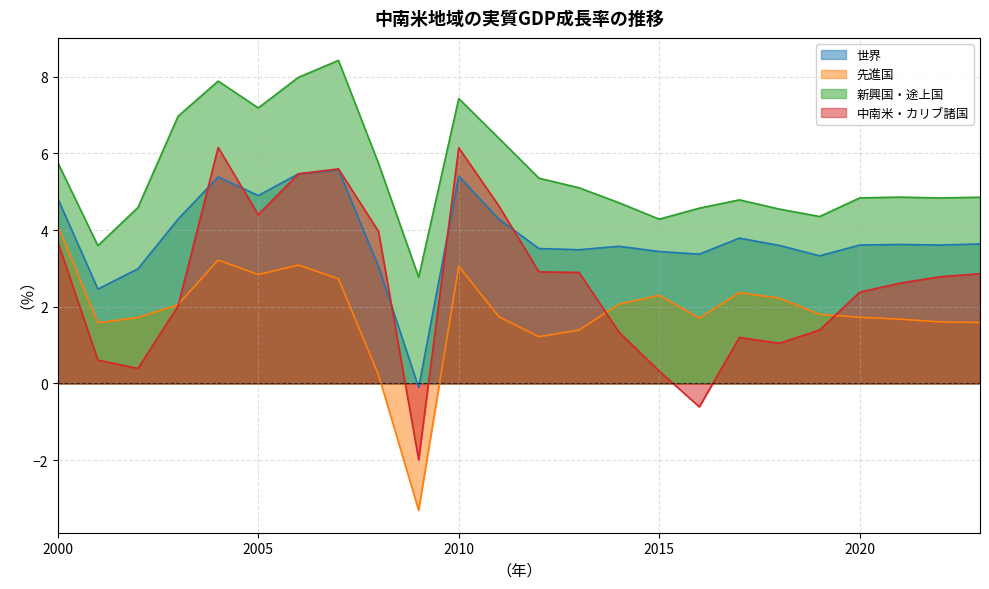

True or false: 先進国 has a value of 0.9 at 2005.

False